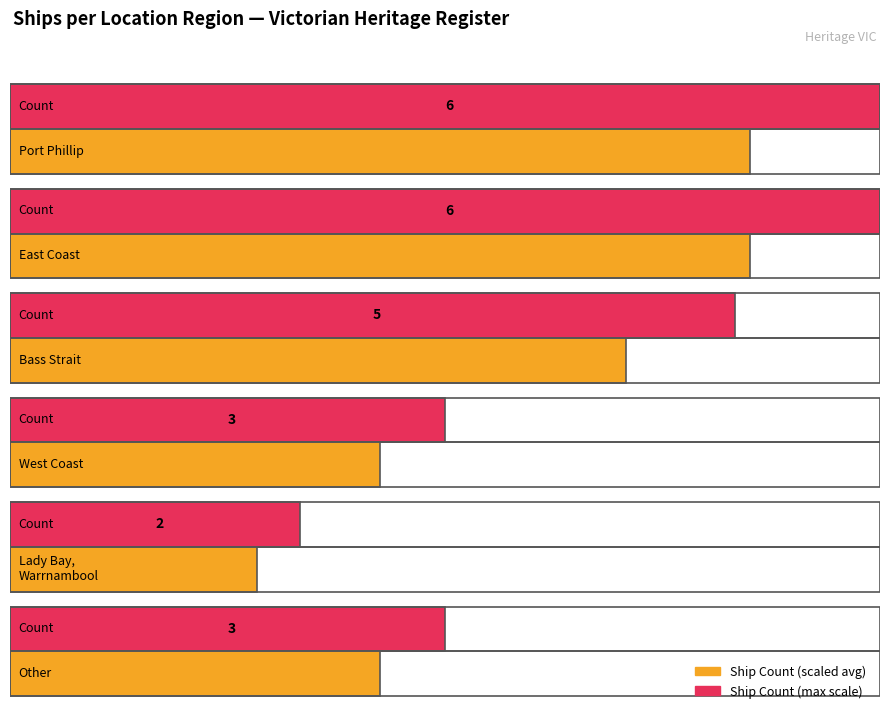

What is the label of the 3rd bar from the right?

West Coast